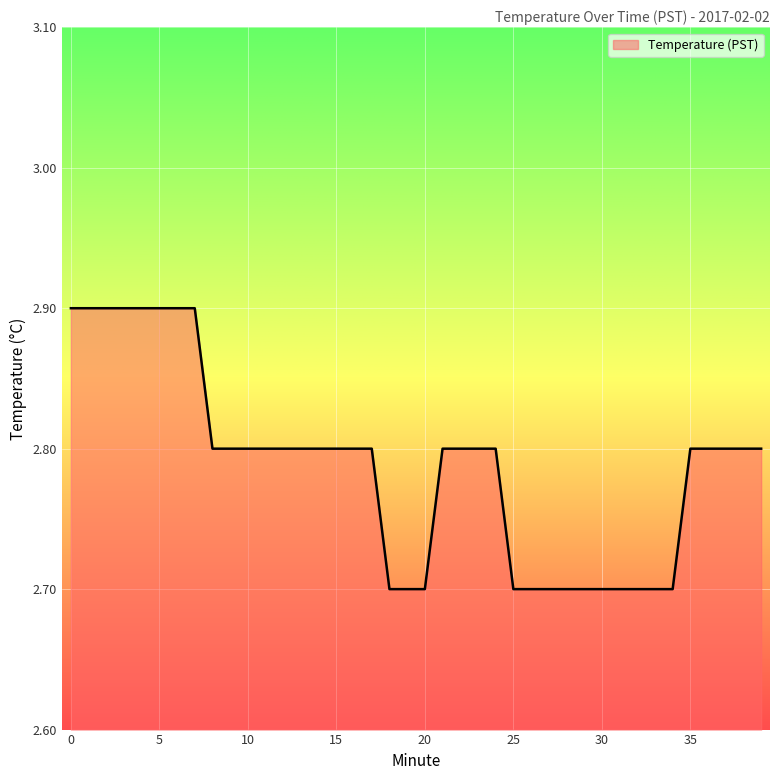

What is the maximum value shown in the chart?

2.9